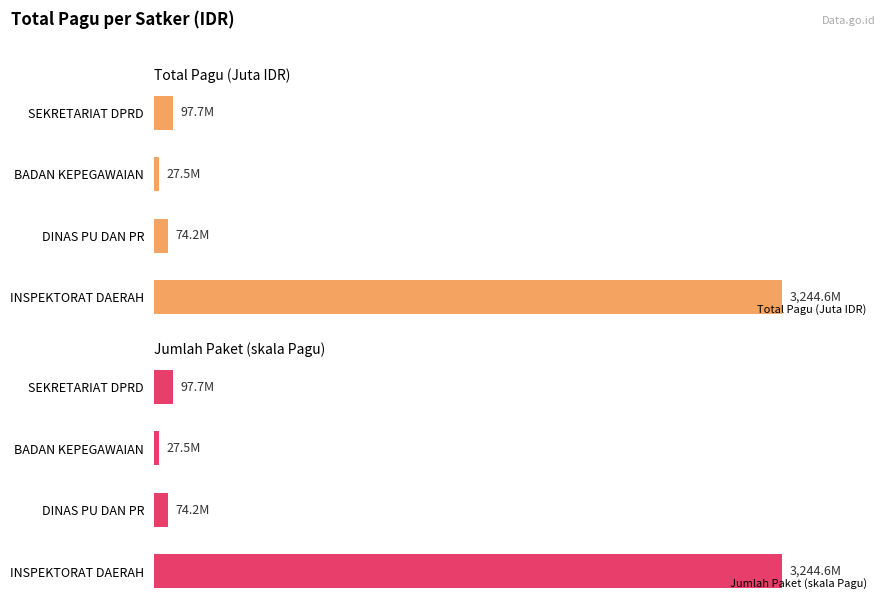

What are all the series names shown in the legend?

Total Pagu (Juta IDR), Jumlah Paket (skala Pagu)